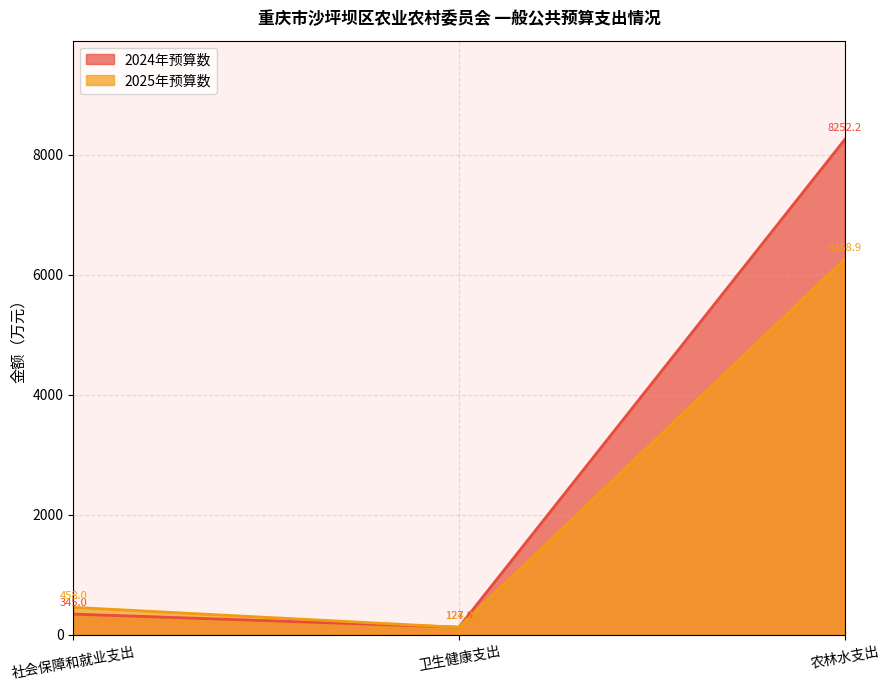

What is the minimum value for 2025年预算数?

124.2